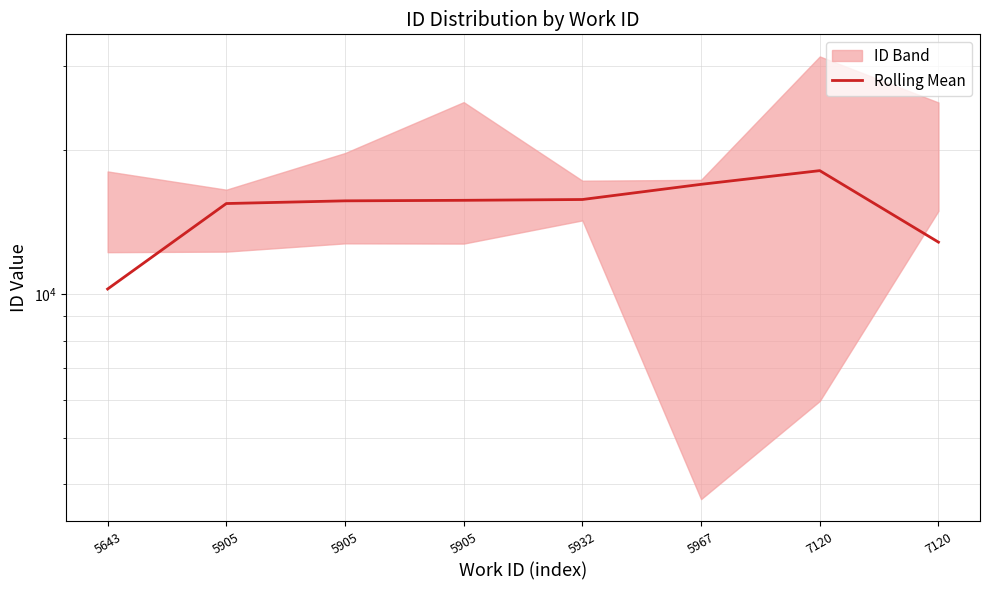

What is the average value?

15117.8